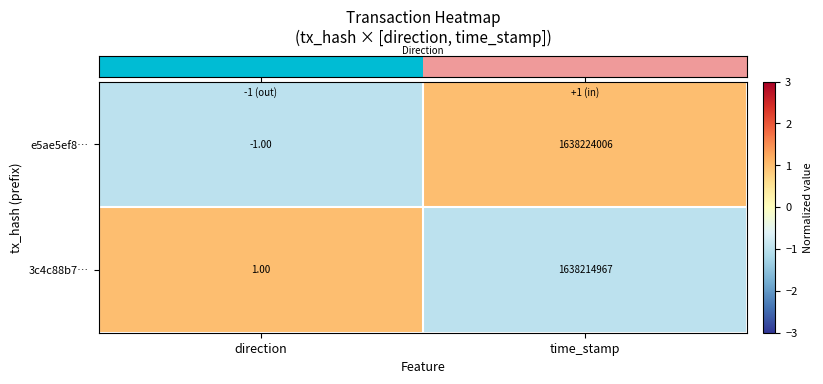

At which label is e5ae5ef8… closest to 819112002?

direction